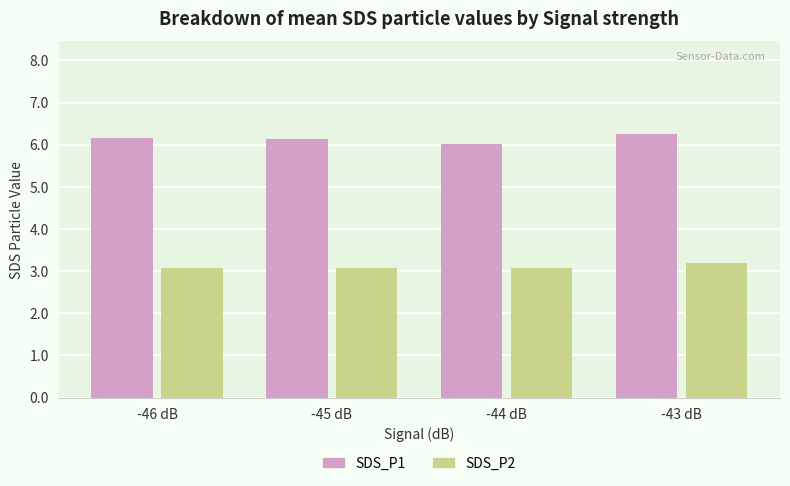

Which series changed the most between -44 dB and -43 dB?

SDS_P1